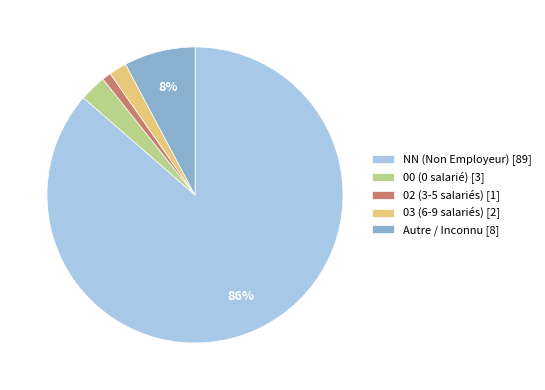

What percentage is the 02 (3-5 salariés) [1] slice, to the nearest percent?

1%